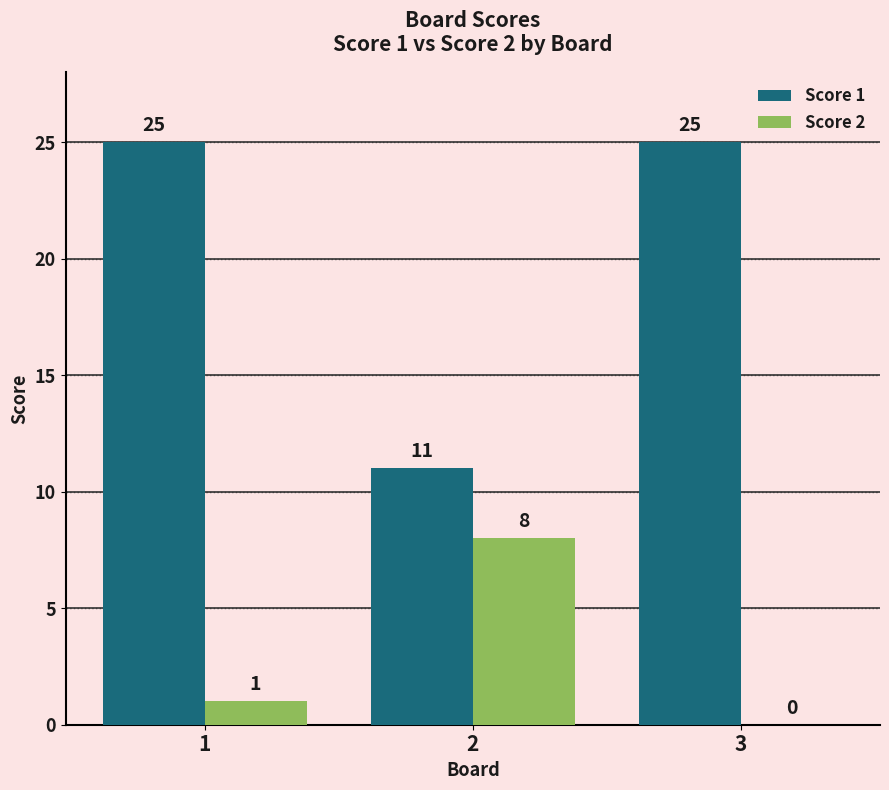

Between 2 and 3, which series saw the biggest shift?

Score 1